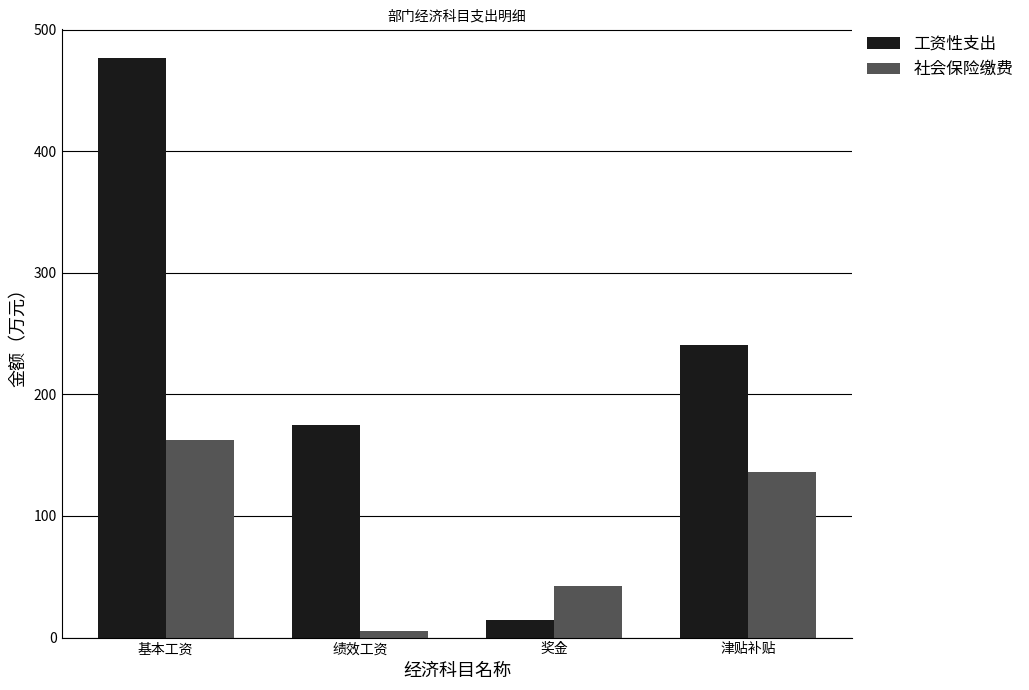

What is the total value across all series at 津贴补贴?

377.4